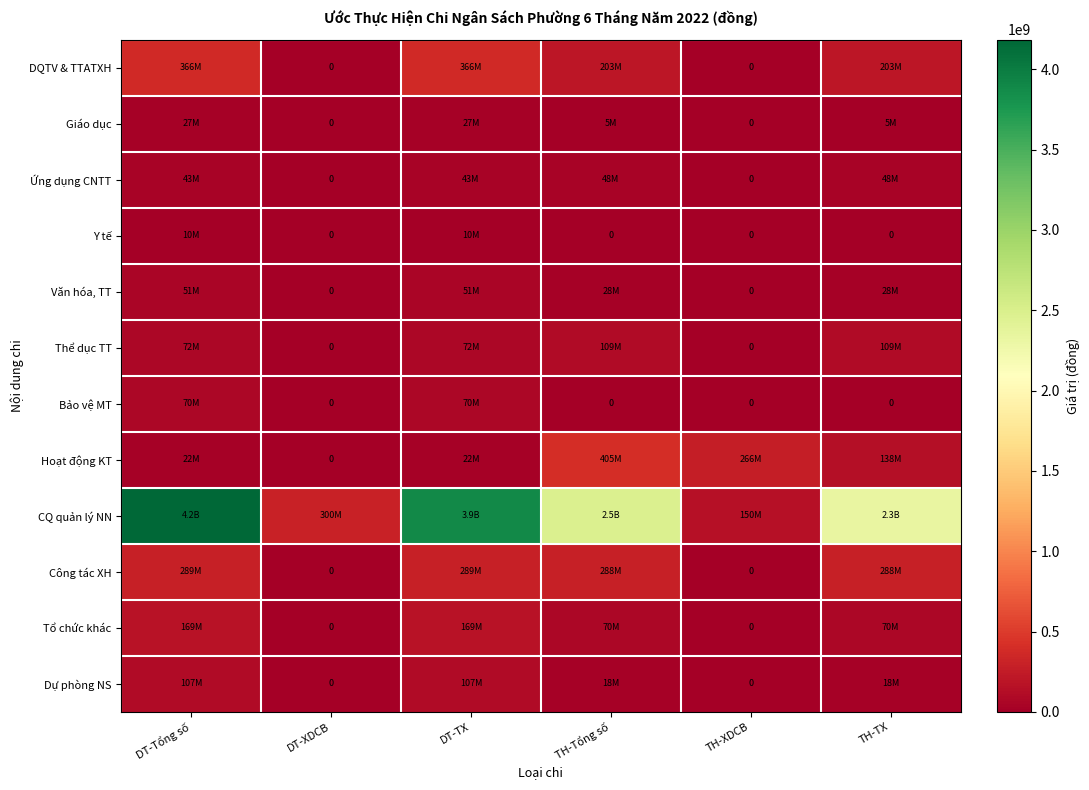

Is the value of Công tác XH at TH-Tổng số greater than the value of Hoạt động KT at DT-XDCB?

Yes